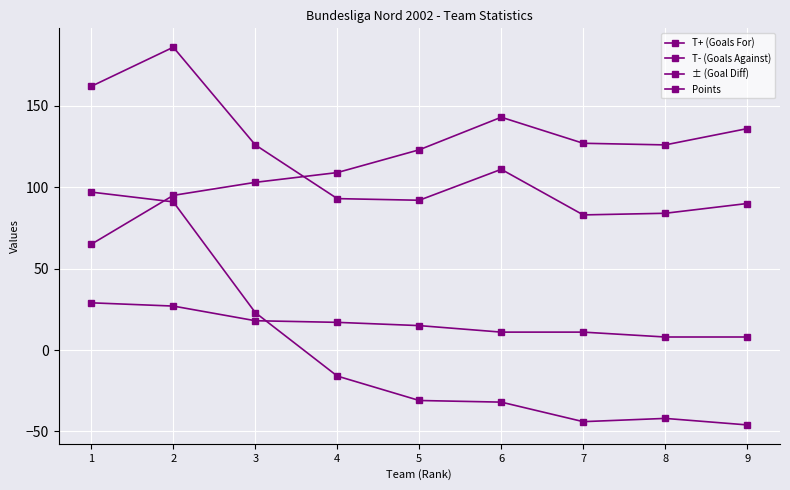

Which has a higher value, 4 or 9?

4